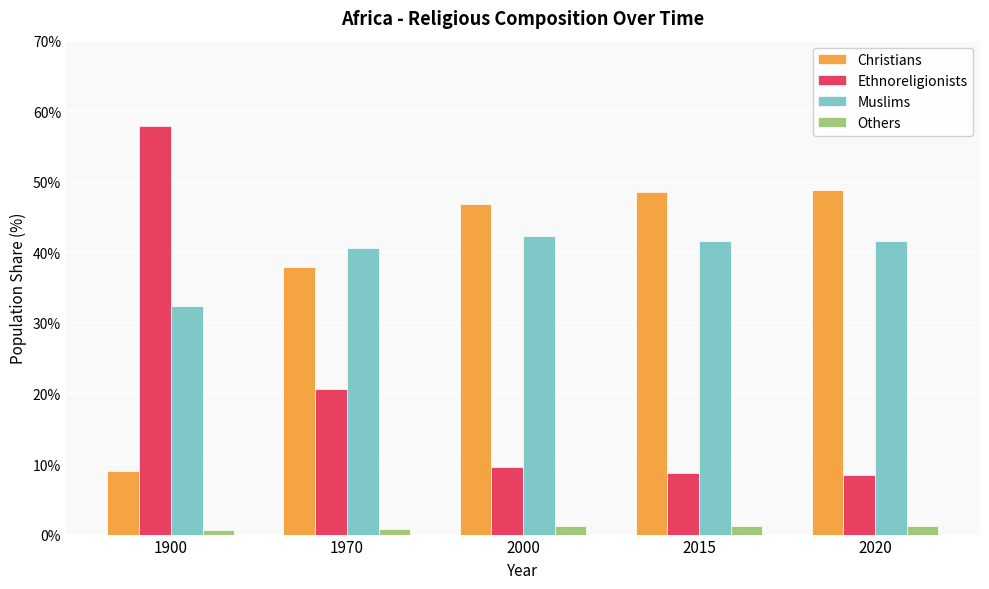

Where is Christians nearest to the value 28?

1970